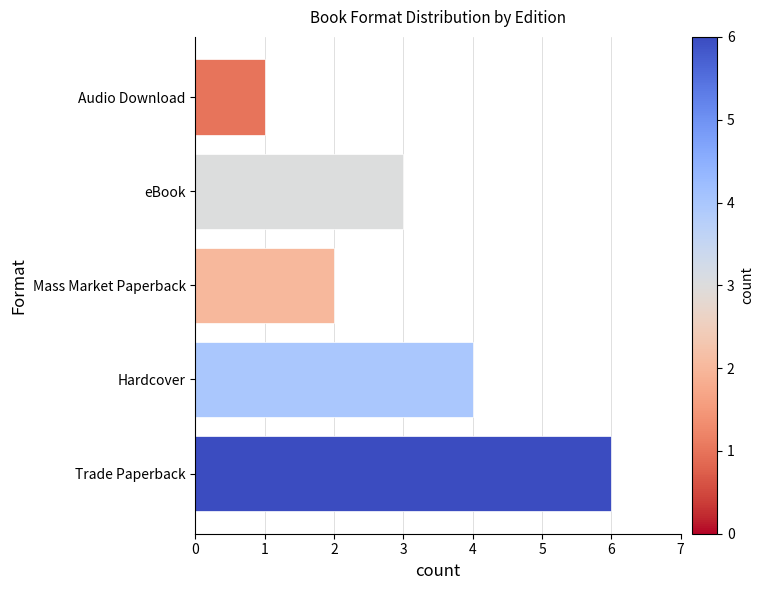

At which label is the value closest to 3?

eBook